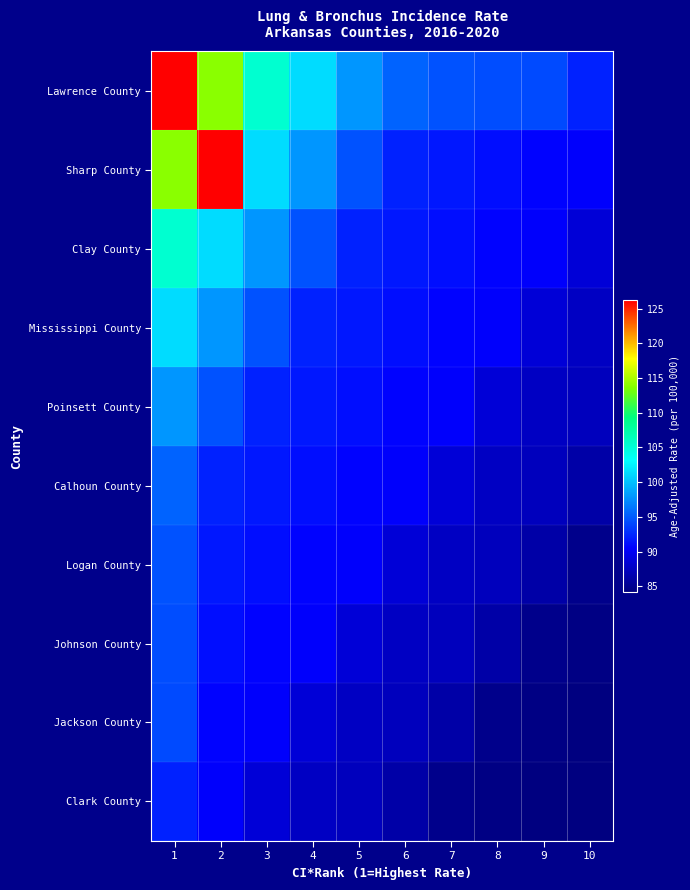

Reading left to right, extract all data points from this chart.

Lawrence County: 1=126.2	2=113.9	3=105.4	4=101.4	5=97.9	6=95.4	7=94.6	8=94.3	9=94.2	10=92.2
Sharp County: 1=113.9	2=126.2	3=101.4	4=97.9	5=94.6	6=92.2	7=91.7	8=91.2	9=90.6	10=90.4
Clay County: 1=105.4	2=101.4	3=97.9	4=94.6	5=92.2	6=91.7	7=91.2	8=90.6	9=90.4	10=88.6
Mississippi County: 1=101.4	2=97.9	3=94.6	4=92.2	5=91.7	6=91.2	7=90.6	8=90.4	9=88.6	10=87.6
Poinsett County: 1=97.9	2=94.6	3=92.2	4=91.7	5=91.2	6=90.6	7=90.4	8=88.6	9=87.6	10=87.3
Calhoun County: 1=95.4	2=92.2	3=91.7	4=91.2	5=90.6	6=90.4	7=88.6	8=87.6	9=87.3	10=86.2
Logan County: 1=94.6	2=91.7	3=91.2	4=90.6	5=90.4	6=88.6	7=87.6	8=87.3	9=86.2	10=84.8
Johnson County: 1=94.3	2=91.2	3=90.6	4=90.4	5=88.6	6=87.6	7=87.3	8=86.2	9=84.8	10=84.5
Jackson County: 1=94.2	2=90.6	3=90.4	4=88.6	5=87.6	6=87.3	7=86.2	8=84.8	9=84.5	10=84.2
Clark County: 1=92.2	2=90.4	3=88.6	4=87.6	5=87.3	6=86.2	7=84.8	8=84.5	9=84.2	10=84.2